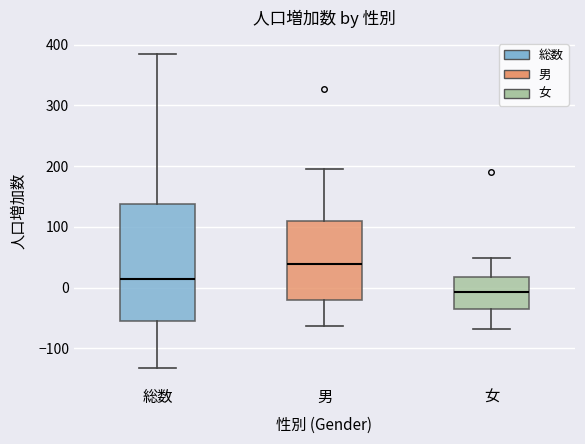

Which box's median line is the highest?

男